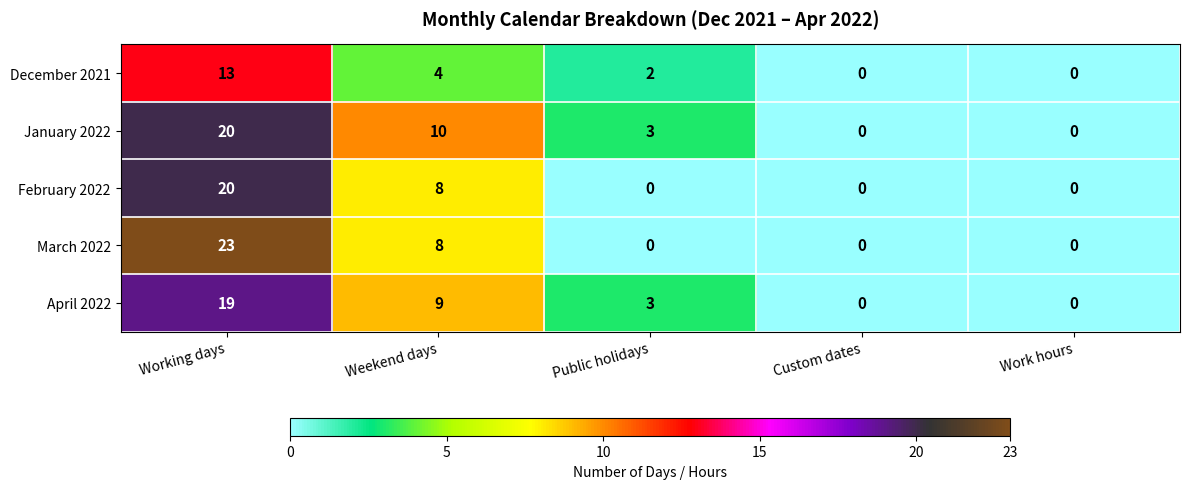

True or false: February 2022 has a value of -8 at Work hours.

False